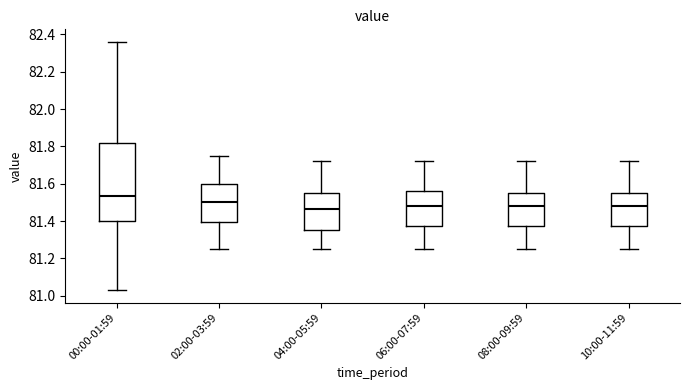

Reading left to right, read every box against the y-axis: the position of its median line, the range the box covers, and the ends of its whiskers. The values are not printed on the chart, so give them approximately, as read against the axis.

00:00-01:59: median 81.54, box 81.40 to 81.82, whiskers 81.04 to 82.36
02:00-03:59: median 81.50, box 81.40 to 81.60, whiskers 81.26 to 81.76
04:00-05:59: median 81.46, box 81.36 to 81.56, whiskers 81.26 to 81.72
06:00-07:59: median 81.48, box 81.38 to 81.56, whiskers 81.26 to 81.72
08:00-09:59: median 81.48, box 81.38 to 81.56, whiskers 81.26 to 81.72
10:00-11:59: median 81.48, box 81.38 to 81.56, whiskers 81.26 to 81.72